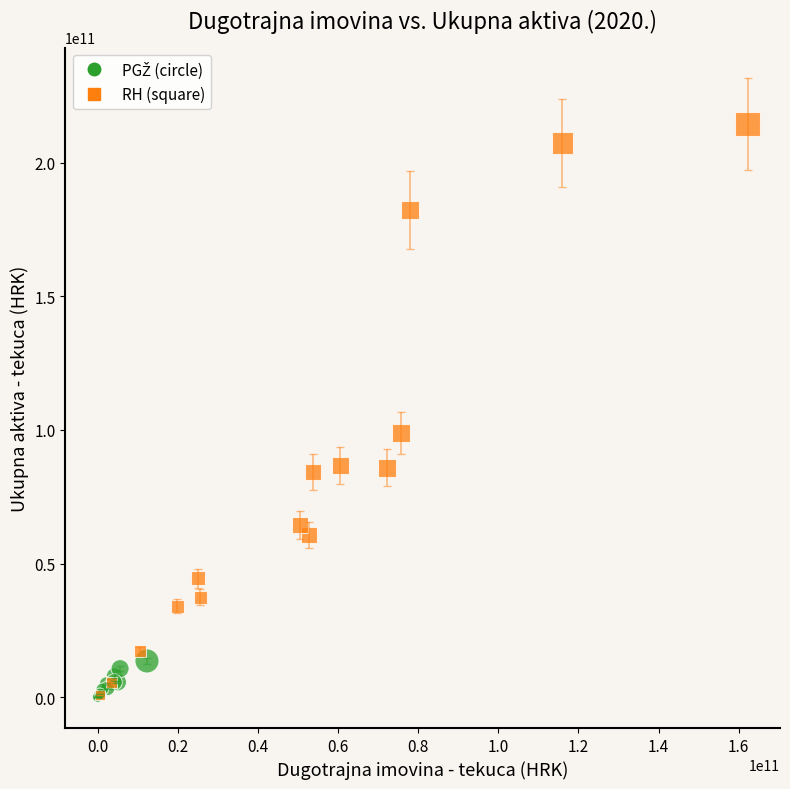

Which series has the widest spread of Y values?

RH (square)